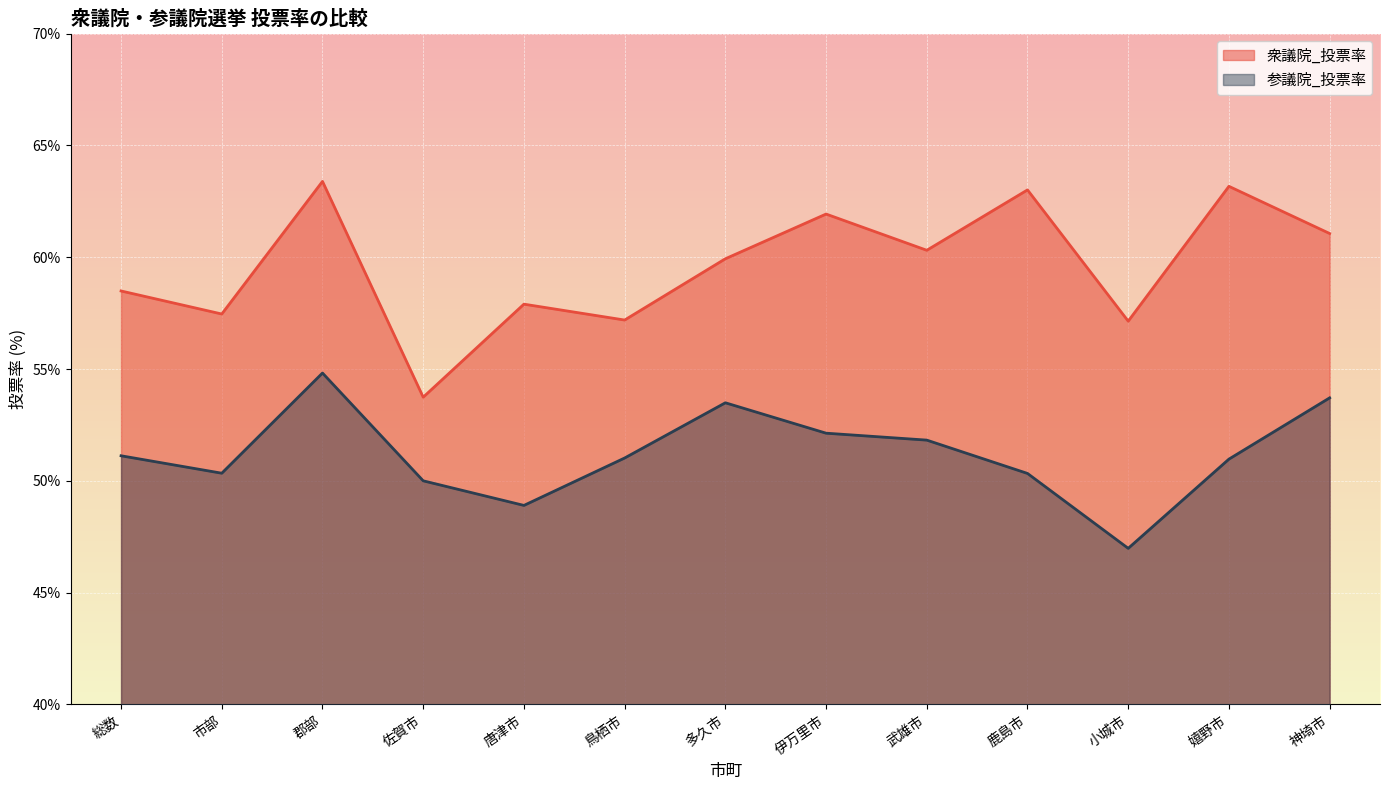

In 衆議院_投票率, how many points are higher than both neighbors (excluding endpoints)?

5